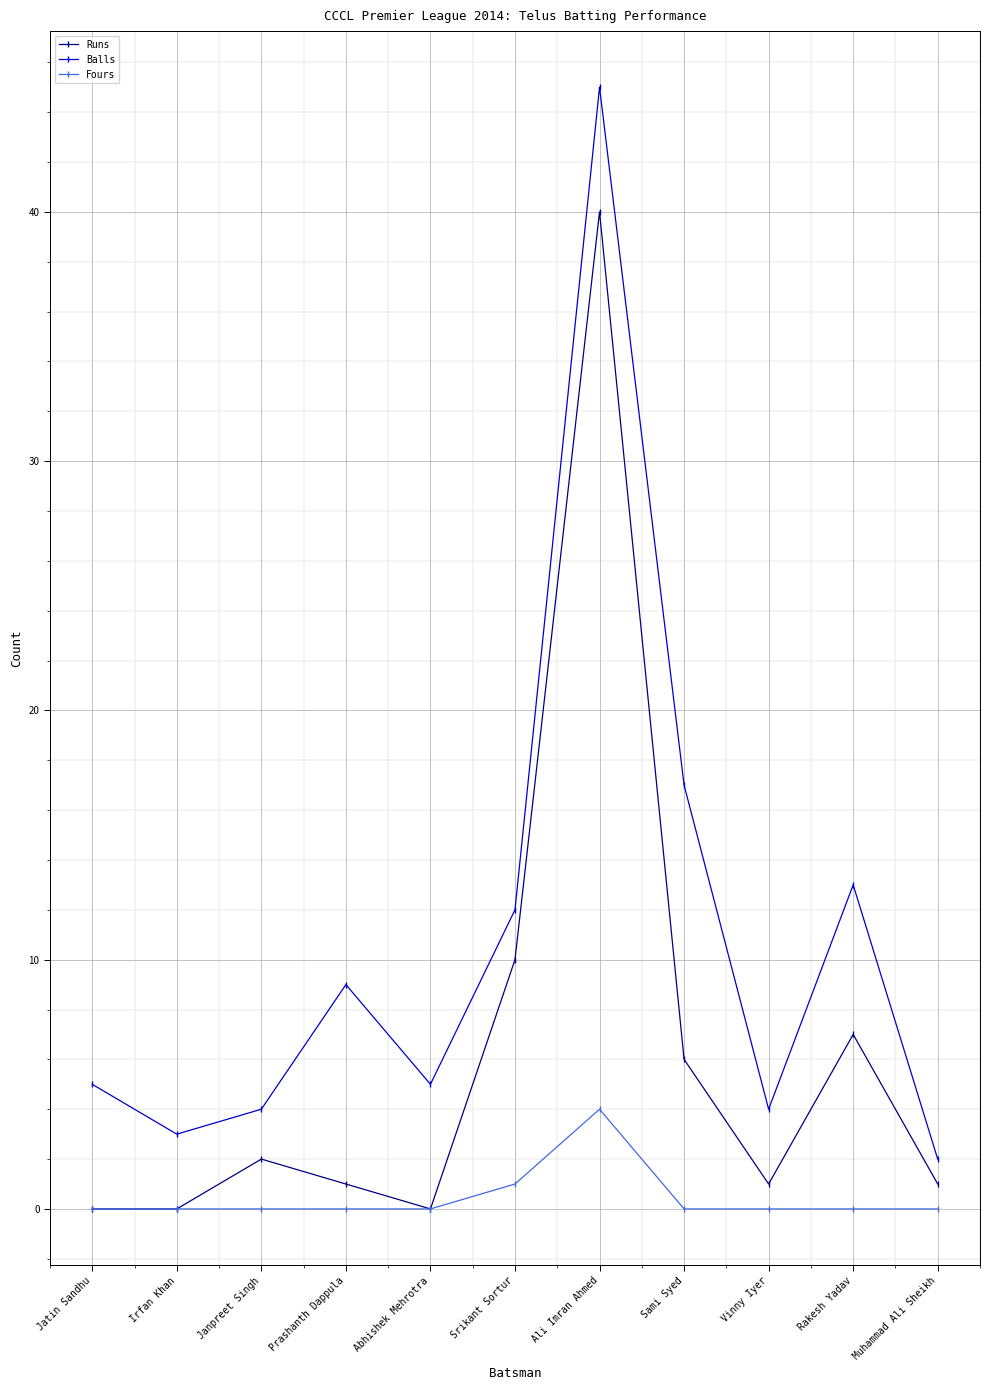

How many interior local peaks does the Runs series have?

3